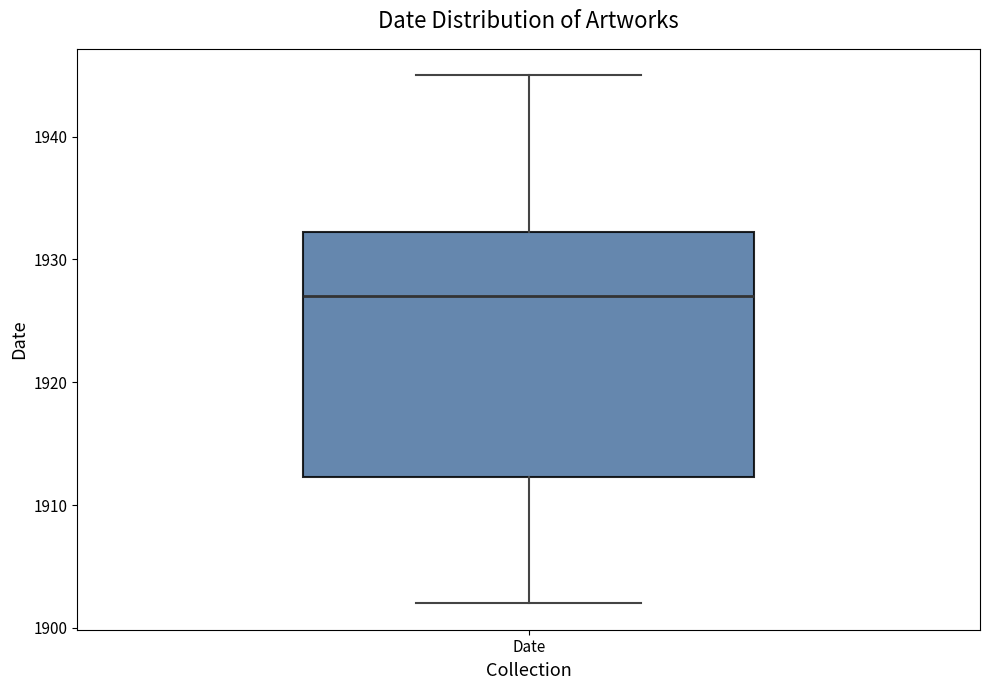

Where is the lower edge of the box for Date on the y-axis? The values are not printed on the chart, so give them approximately, as read against the axis.

1912